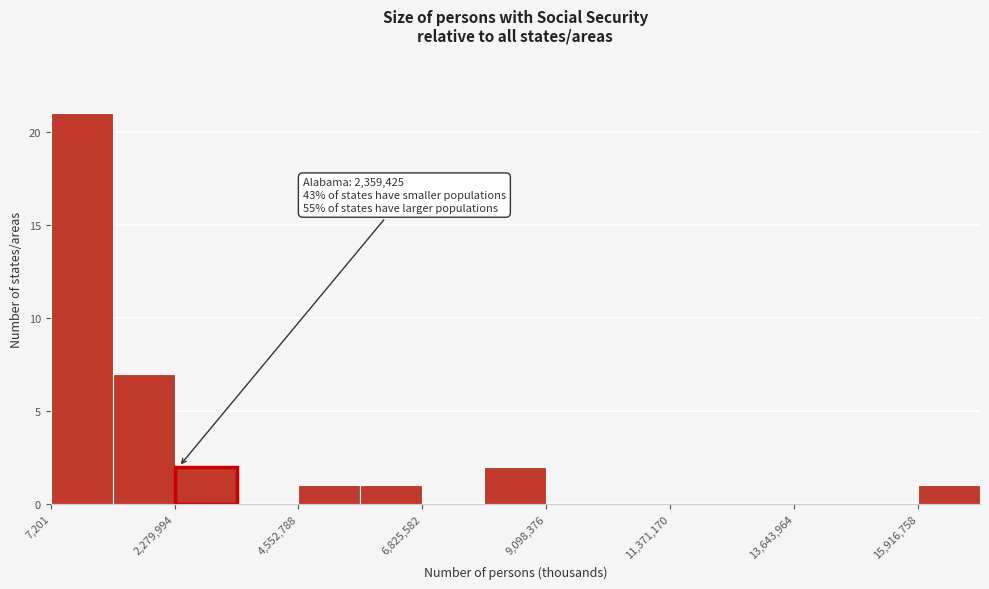

Around what value on the x-axis is the tallest bar? Give the approximate position of its centre, as read against the axis.

500000